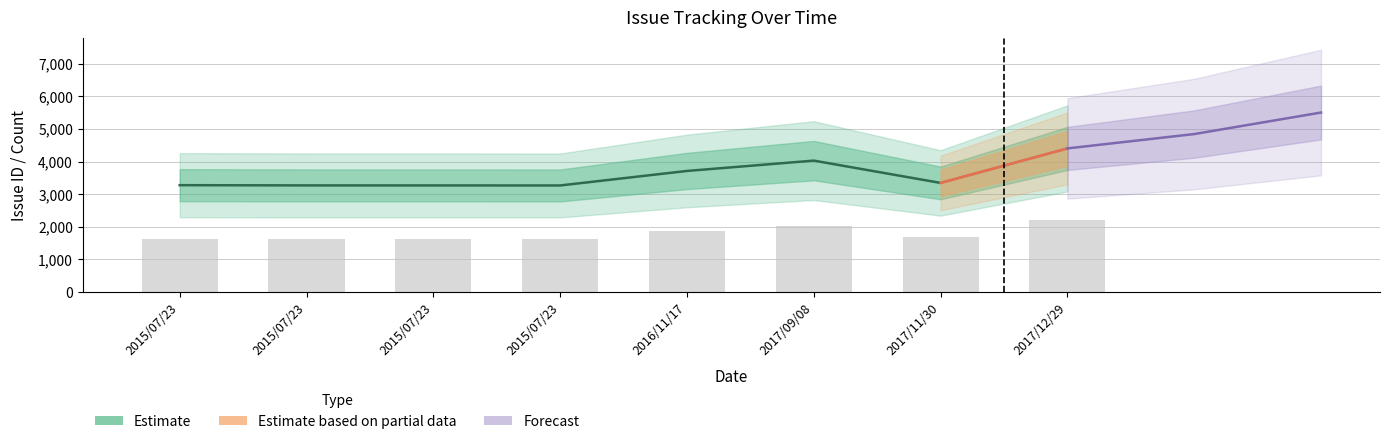

What is the total value across all series at 2015/07/23?

3275